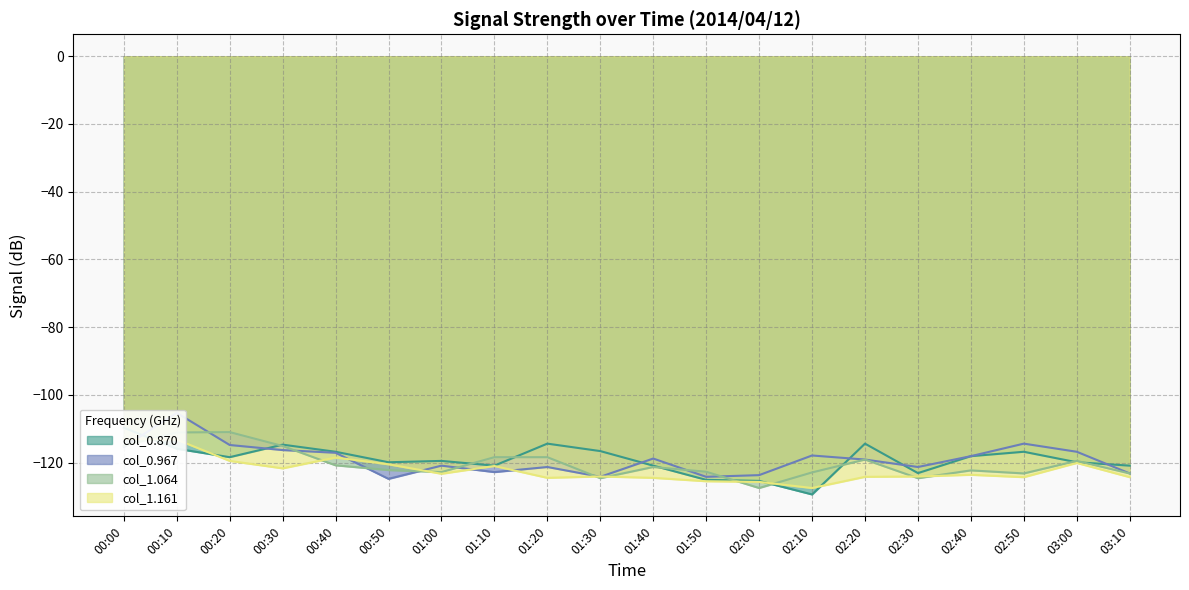

What is the label of the 5th point from the right?

02:30